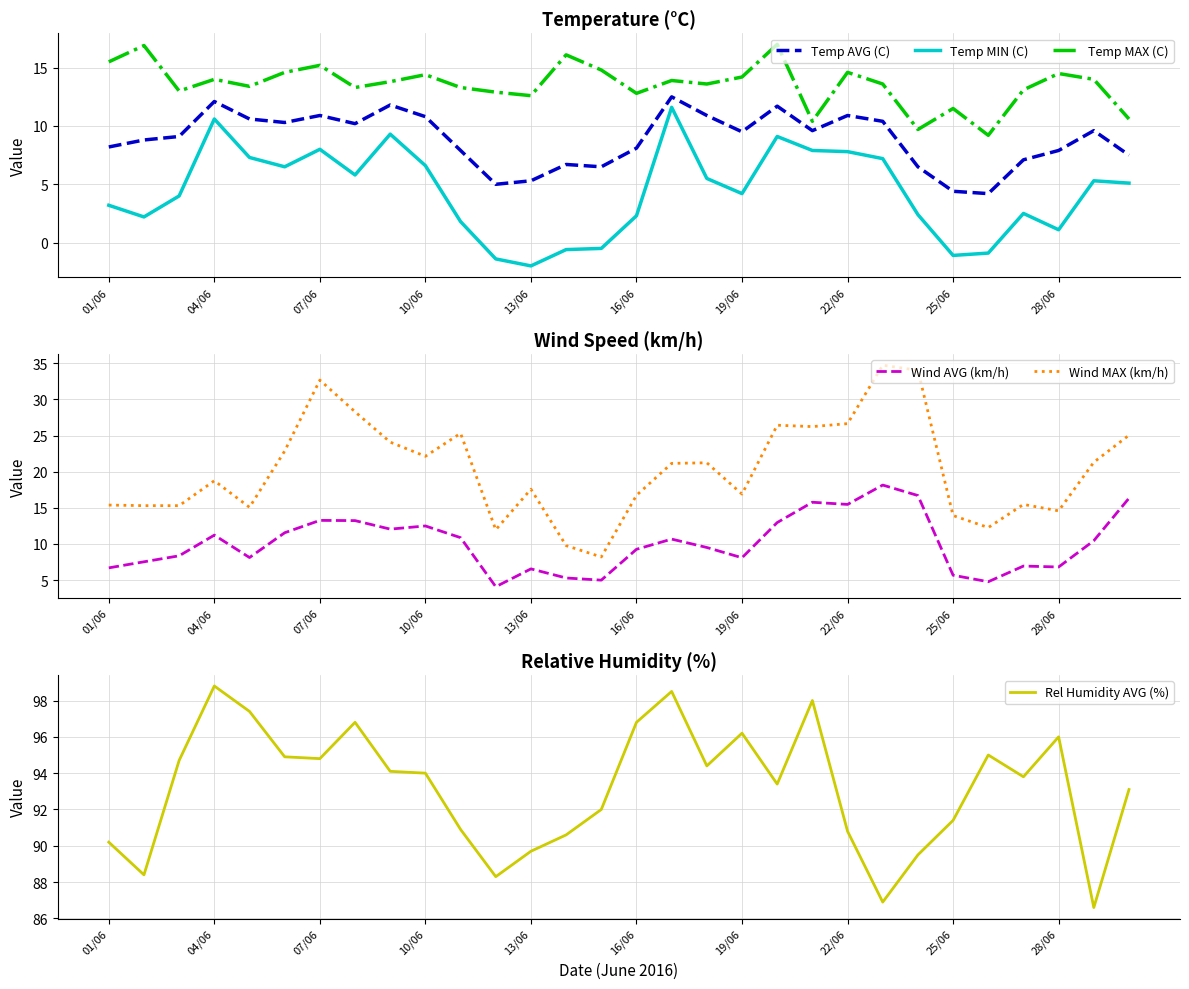

What is the minimum value for Temp MAX (C)?

9.2